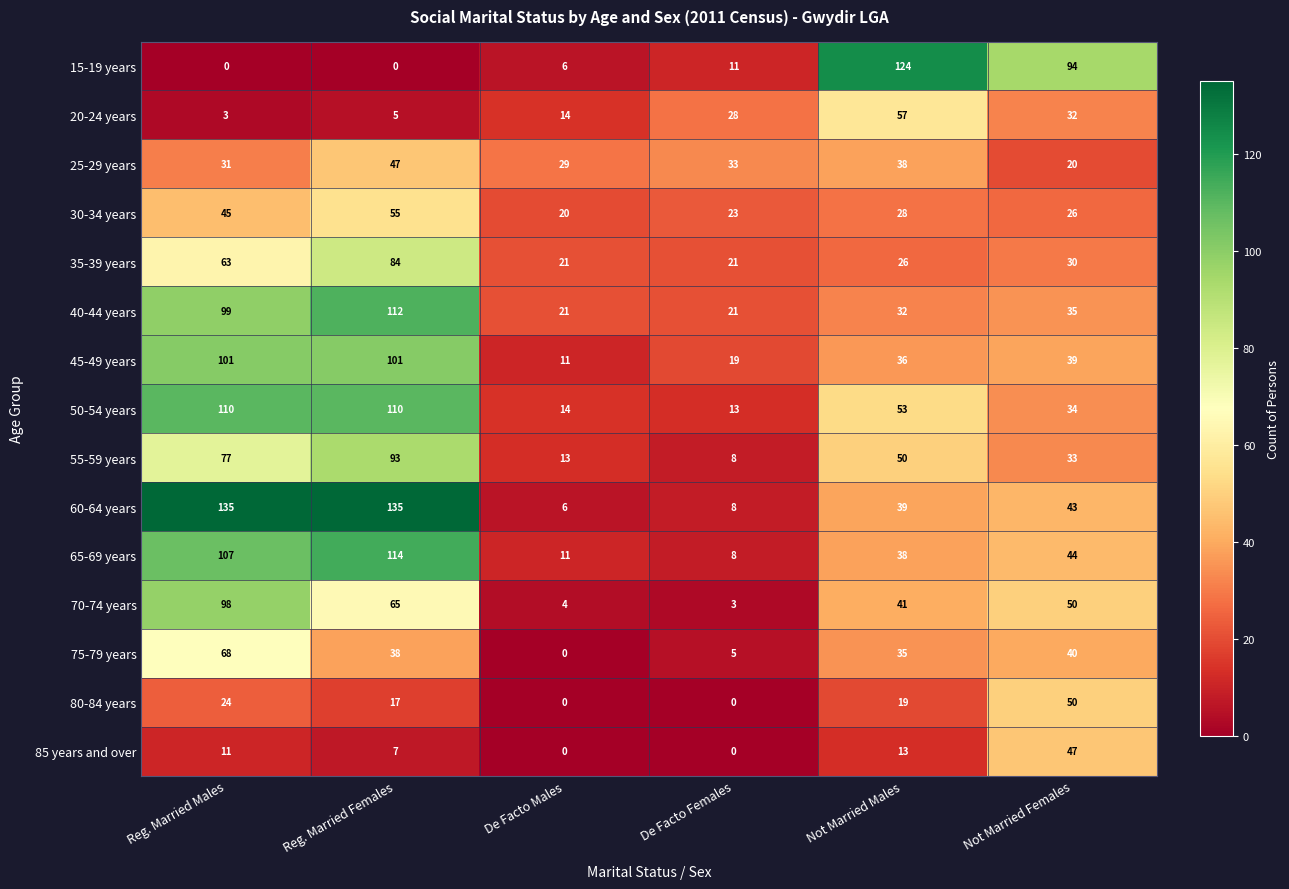

What is the total value across all series at Reg. Married Females?

983